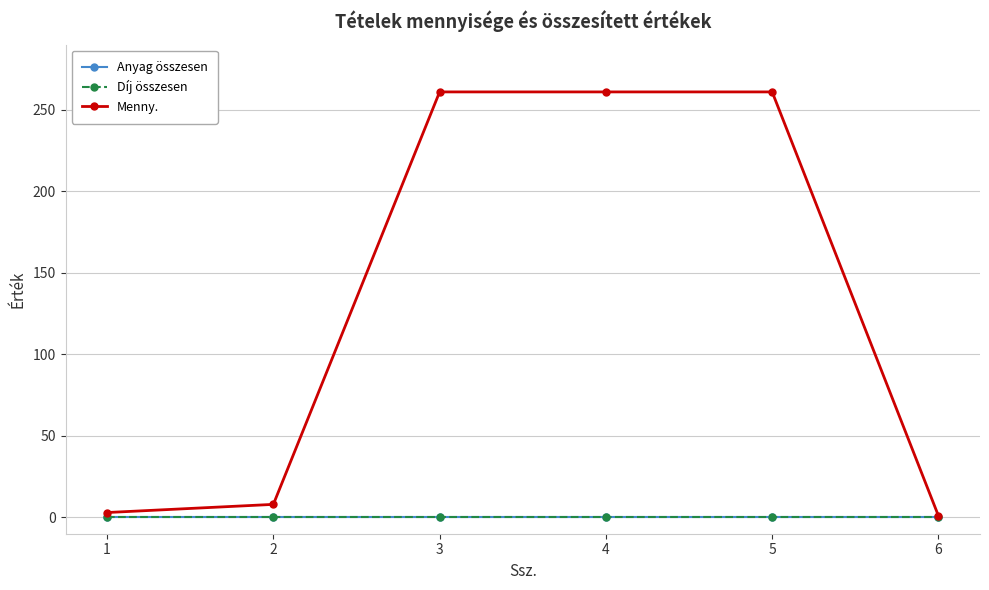

What is the sum of the Menny. values at 6 and 2?

9